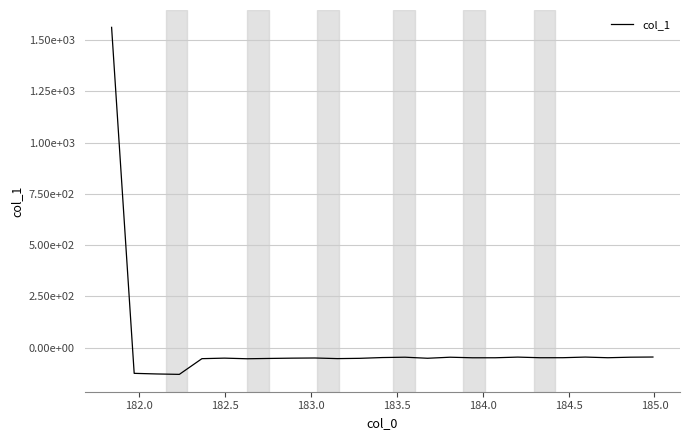

Does the chart display data point markers on the line(s)?

No